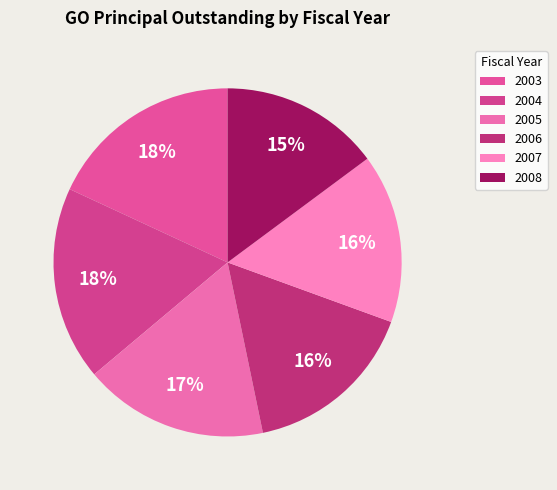

Is 2008 the majority of the pie?

No